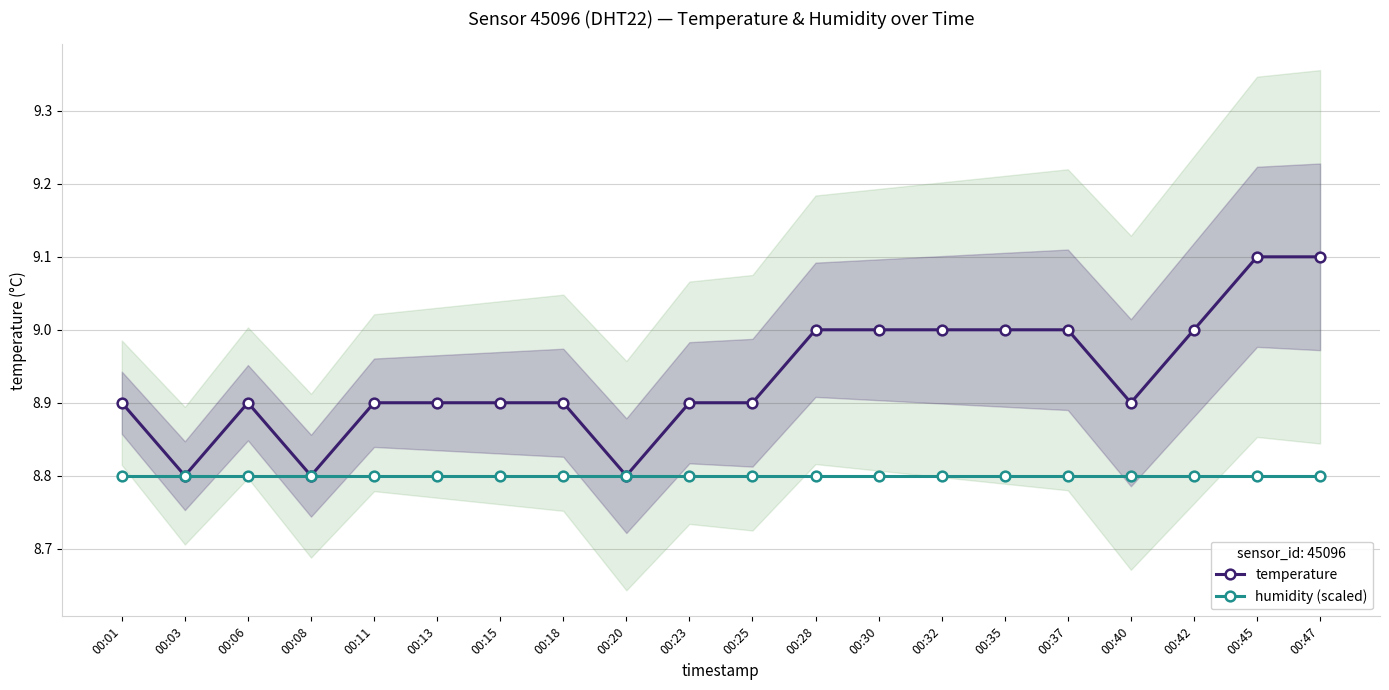

True or false: temperature and humidity (scaled) cross at least once.

False